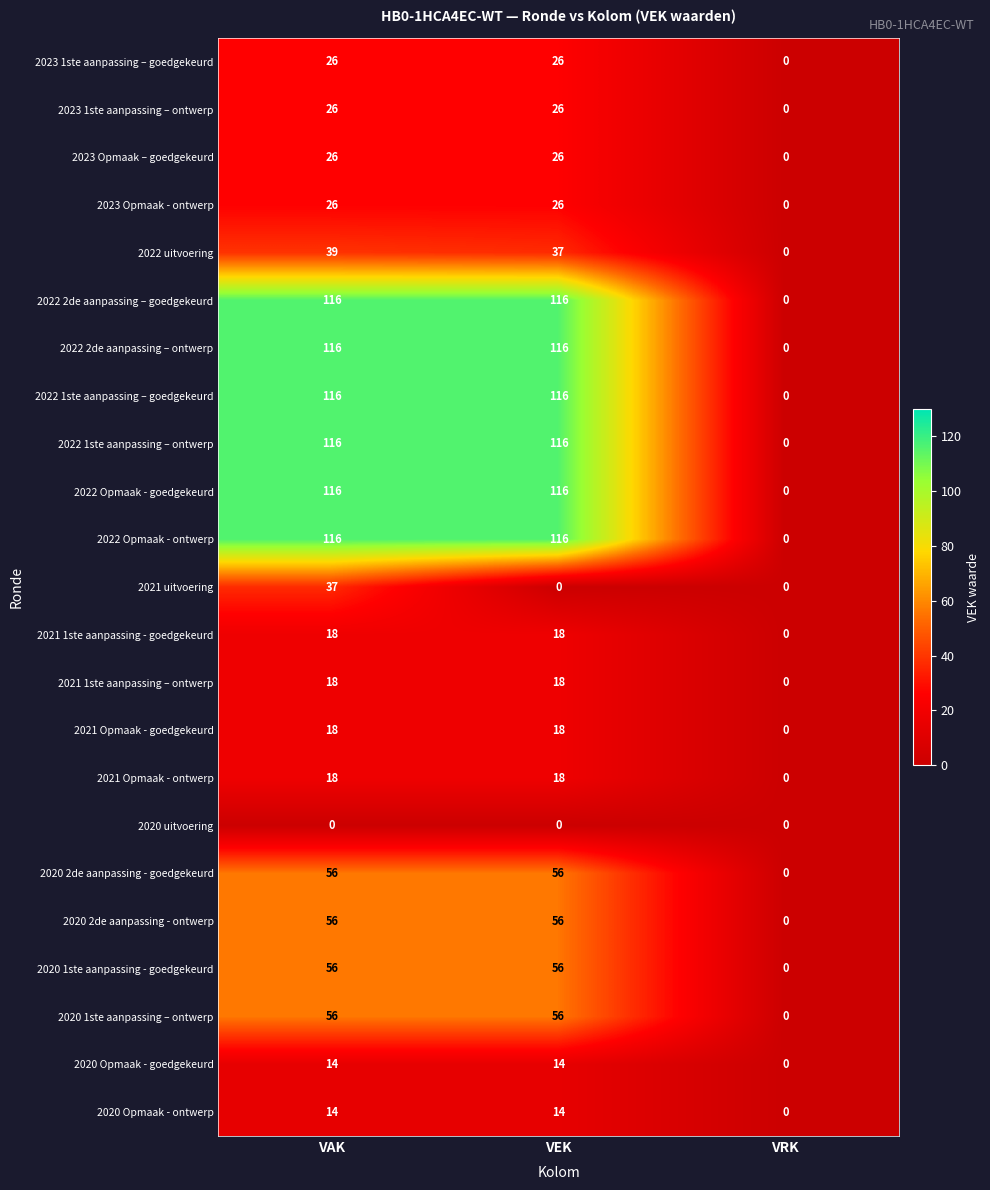

What is the difference between the second highest and minimum values in the 2022 uitvoering series?

37